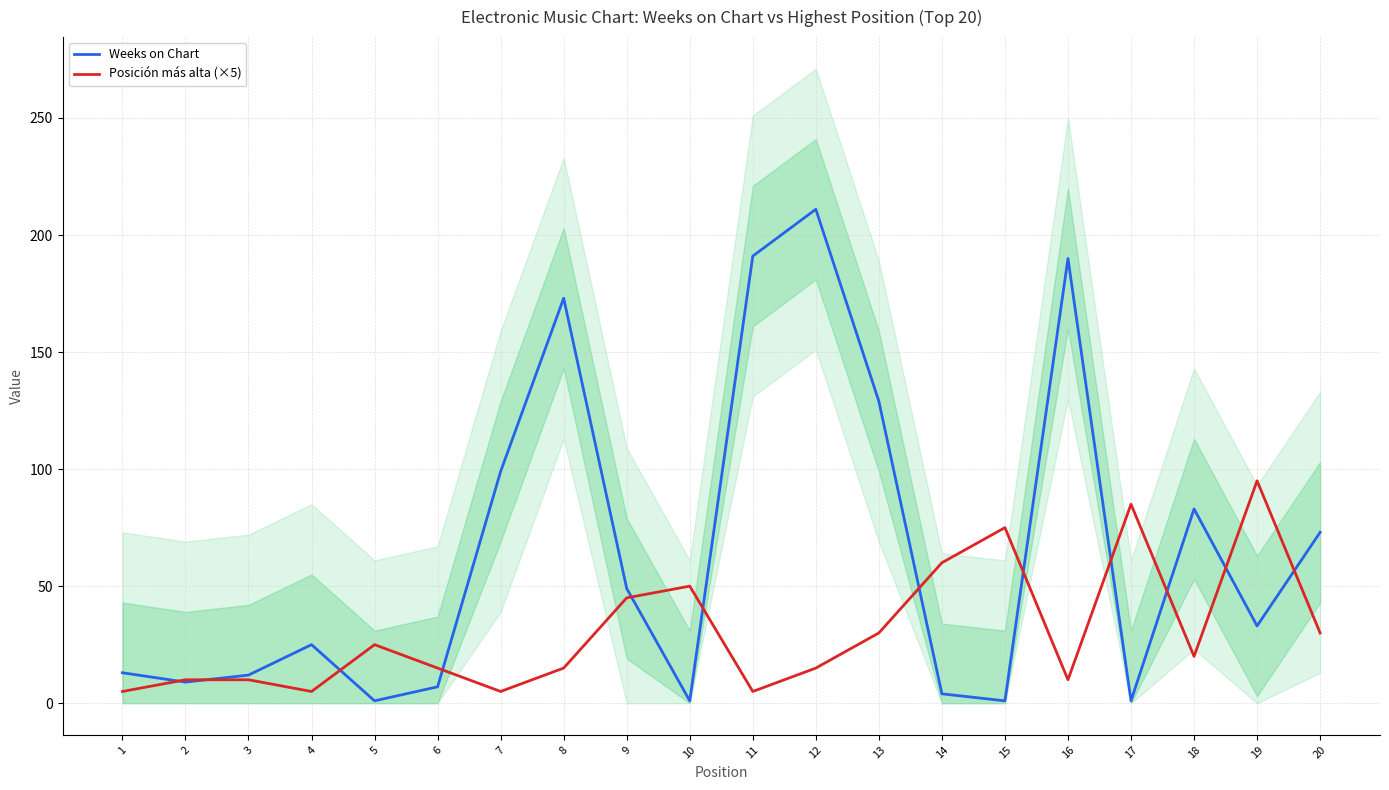

What is the spread (max minus min) of values at 12?

196